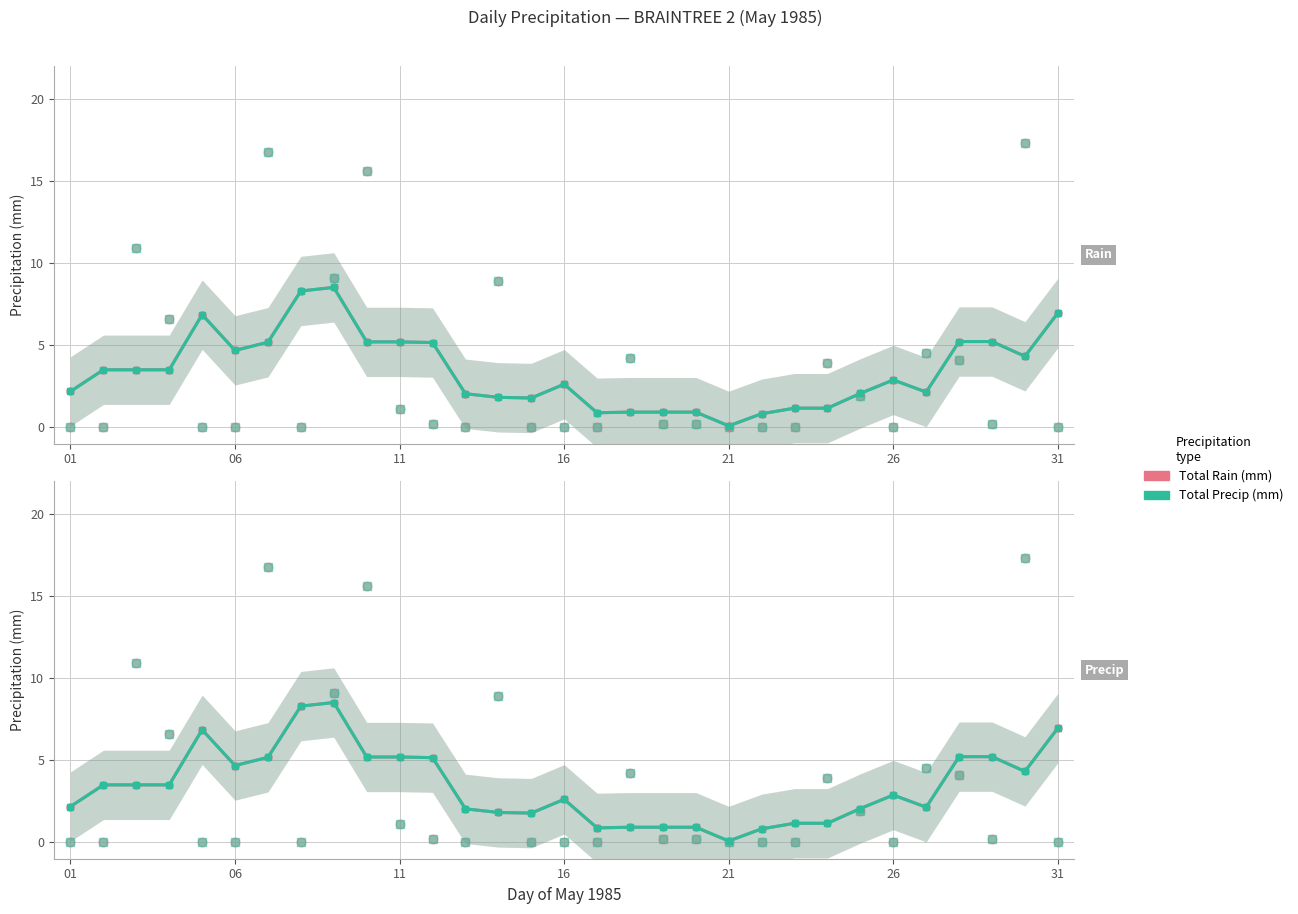

What is the total value across all series at 11?

10.4